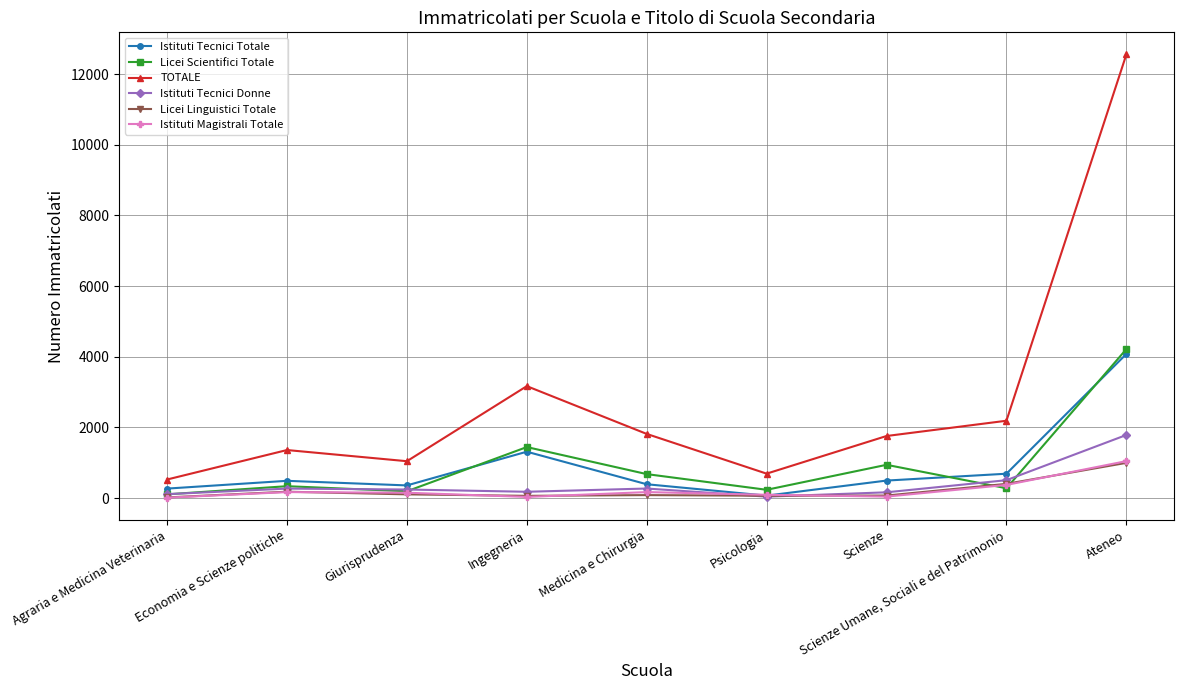

True or false: TOTALE and Licei Scientifici Totale cross at least once.

False